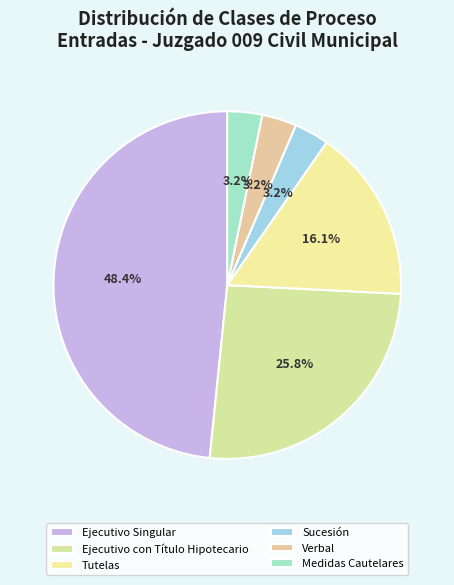

What is the largest slice in the pie chart?

Ejecutivo Singular